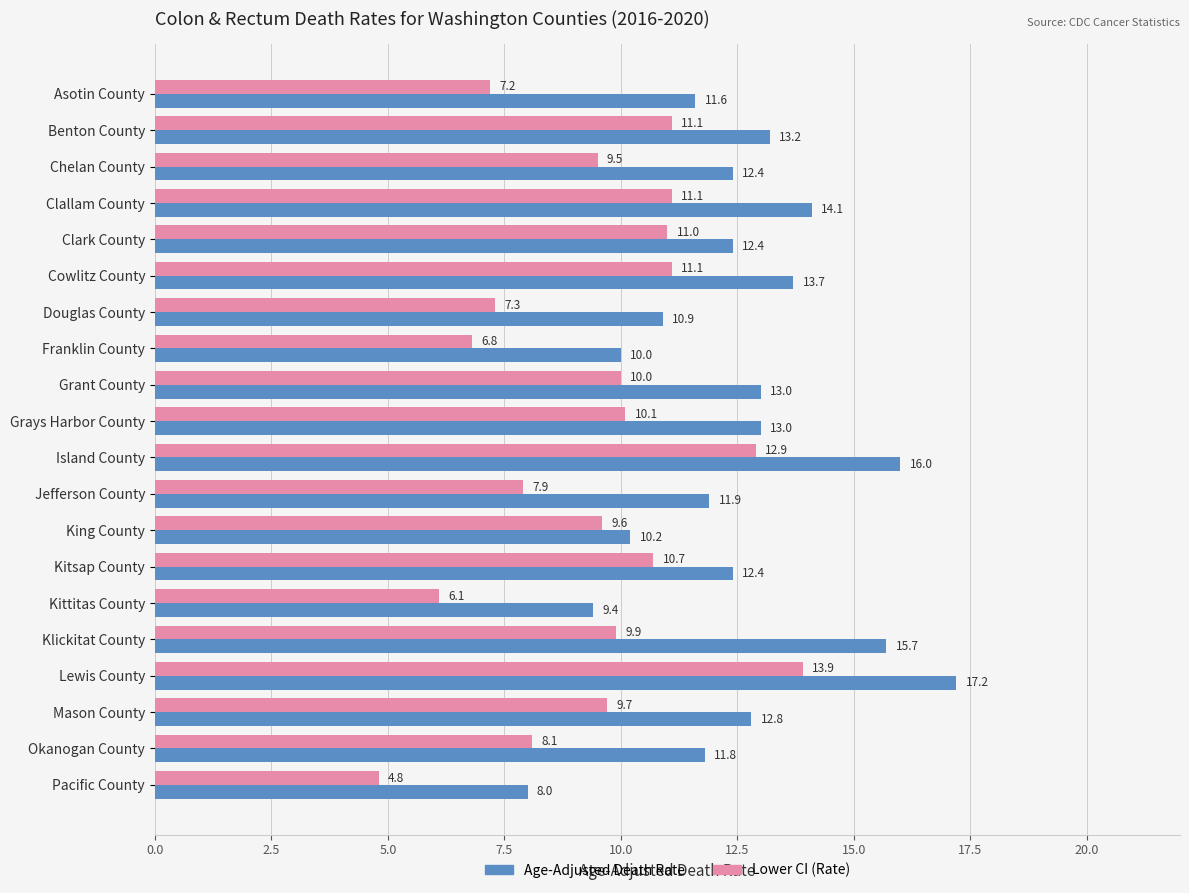

At which label is Lower CI (Rate) closest to 9?

Chelan County